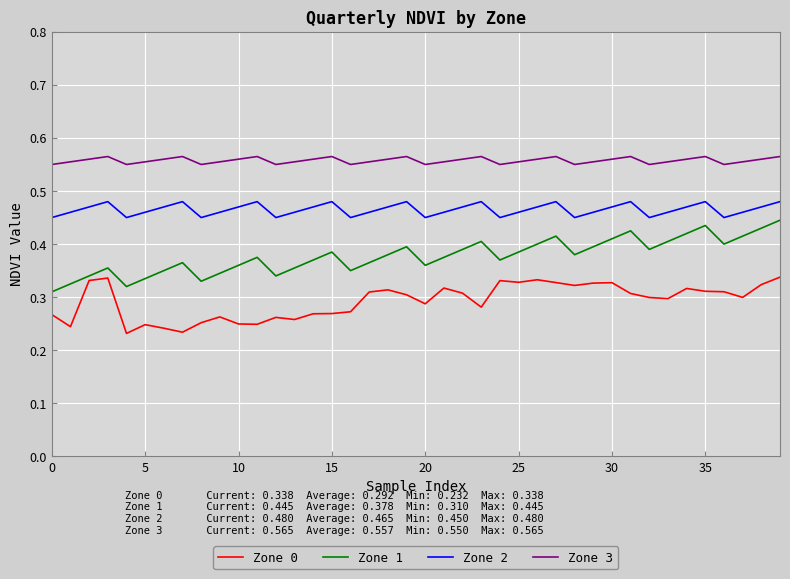

Rank the series by their average value, from highest to lowest.

Zone 3, Zone 2, Zone 1, Zone 0